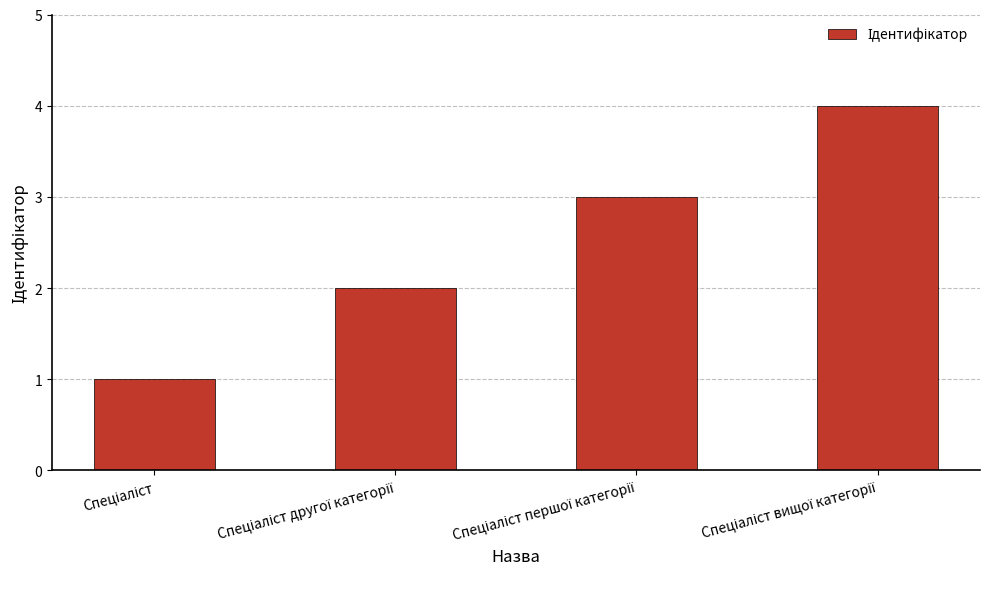

Reading left to right, transcribe all the data shown in this chart.

1	2	3	4